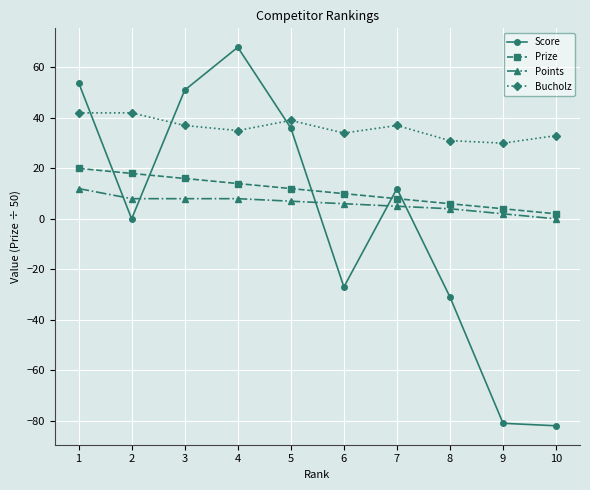

What is the difference between the highest and lowest values at 5?

32